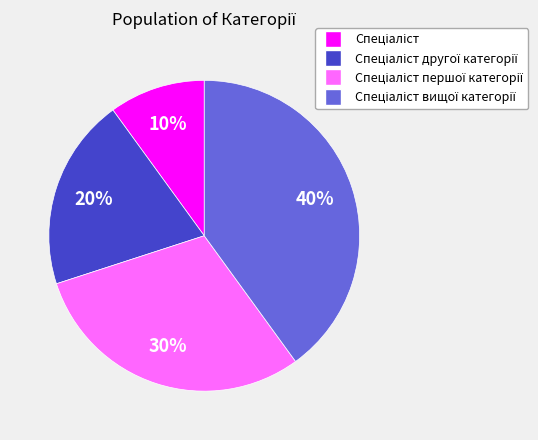

Is there any slice that represents more than half of the pie?

No